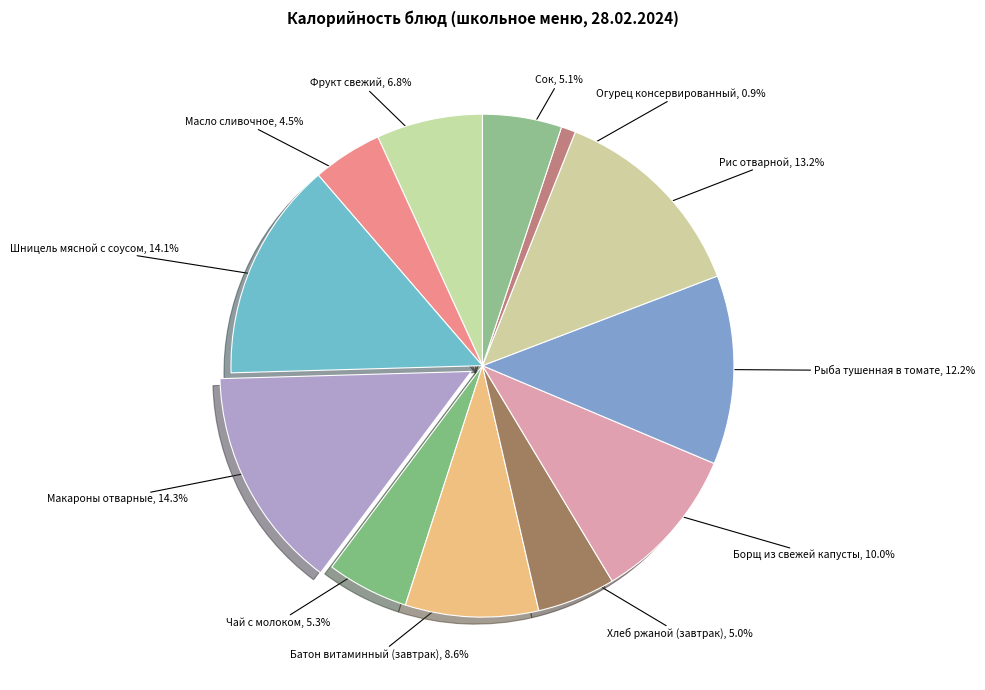

Which has a higher value, Масло сливочное or Борщ из свежей капусты?

Борщ из свежей капусты